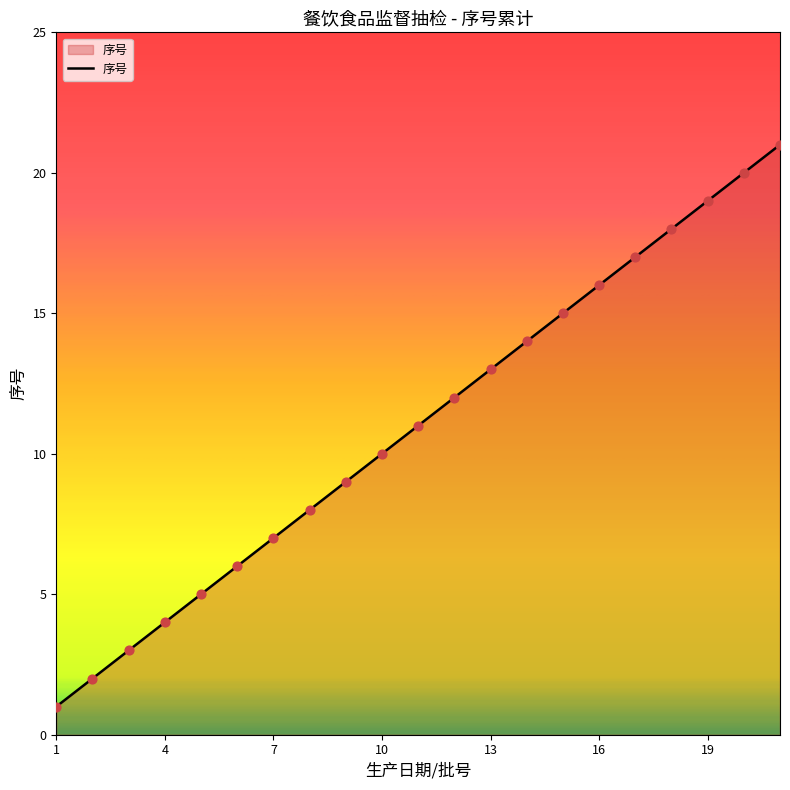

What is the difference between the maximum and minimum values?

20